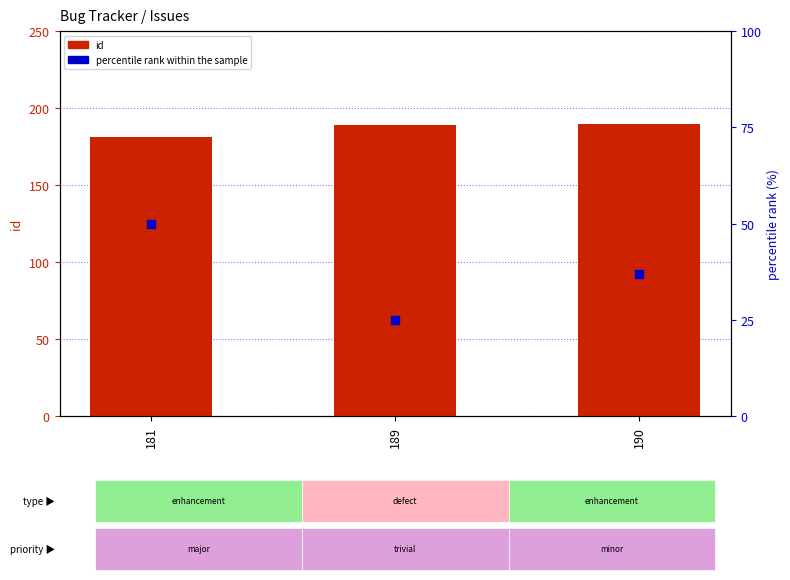

At how many categories does at least one series exceed 164?

3